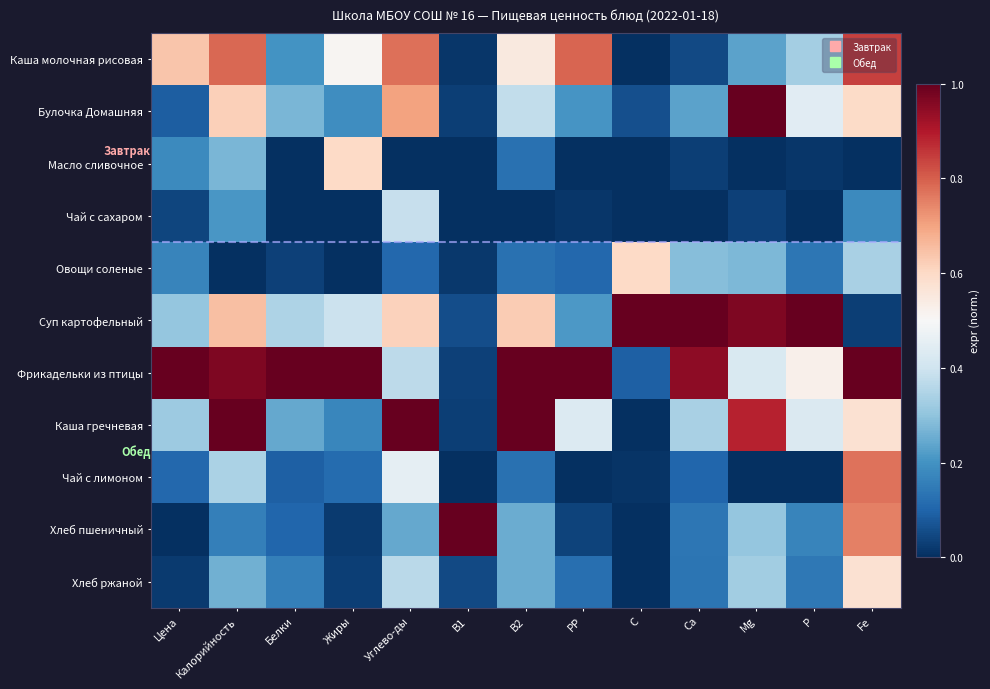

Reading right to left, extract all data points from this chart.

Каша молочная рисовая: Fe=0.8	P=0.3	Mg=0.2	Са=0.0	С=0.0	РР=0.8	В2=0.5	В1=0.0	Углево-ды=0.8	Жиры=0.5	Белки=0.2	Калорийность=0.8	Цена=0.6
Булочка Домашняя: Fe=0.6	P=0.4	Mg=1.0	Са=0.2	С=0.1	РР=0.2	В2=0.4	В1=0.0	Углево-ды=0.7	Жиры=0.2	Белки=0.3	Калорийность=0.6	Цена=0.1
Масло сливочное: Fe=0.0	P=0.0	Mg=0.0	Са=0.0	С=0.0	РР=0.0	В2=0.1	В1=0.0	Углево-ды=0.0	Жиры=0.6	Белки=0.0	Калорийность=0.3	Цена=0.2
Чай с сахаром: Fe=0.2	P=0.0	Mg=0.0	Са=0.0	С=0.0	РР=0.0	В2=0.0	В1=0.0	Углево-ды=0.4	Жиры=0.0	Белки=0.0	Калорийность=0.2	Цена=0.0
Овощи соленые: Fe=0.3	P=0.1	Mg=0.3	Са=0.3	С=0.6	РР=0.1	В2=0.1	В1=0.0	Углево-ды=0.1	Жиры=0.0	Белки=0.0	Калорийность=0.0	Цена=0.2
Суп картофельный: Fe=0.0	P=1.0	Mg=1.0	Са=1.0	С=1.0	РР=0.2	В2=0.6	В1=0.1	Углево-ды=0.6	Жиры=0.4	Белки=0.3	Калорийность=0.7	Цена=0.3
Фрикадельки из птицы: Fe=1.0	P=0.5	Mg=0.4	Са=0.9	С=0.1	РР=1.0	В2=1.0	В1=0.0	Углево-ды=0.4	Жиры=1.0	Белки=1.0	Калорийность=1.0	Цена=1.0
Каша гречневая: Fe=0.6	P=0.4	Mg=0.9	Са=0.3	С=0.0	РР=0.4	В2=1.0	В1=0.0	Углево-ды=1.0	Жиры=0.2	Белки=0.2	Калорийность=1.0	Цена=0.3
Чай с лимоном: Fe=0.8	P=0.0	Mg=0.0	Са=0.1	С=0.0	РР=0.0	В2=0.1	В1=0.0	Углево-ды=0.5	Жиры=0.1	Белки=0.1	Калорийность=0.3	Цена=0.1
Хлеб пшеничный: Fe=0.8	P=0.2	Mg=0.3	Са=0.1	С=0.0	РР=0.0	В2=0.2	В1=1.0	Углево-ды=0.2	Жиры=0.0	Белки=0.1	Калорийность=0.2	Цена=0.0
Хлеб ржаной: Fe=0.6	P=0.1	Mg=0.3	Са=0.1	С=0.0	РР=0.1	В2=0.2	В1=0.0	Углево-ды=0.4	Жиры=0.0	Белки=0.2	Калорийность=0.3	Цена=0.0